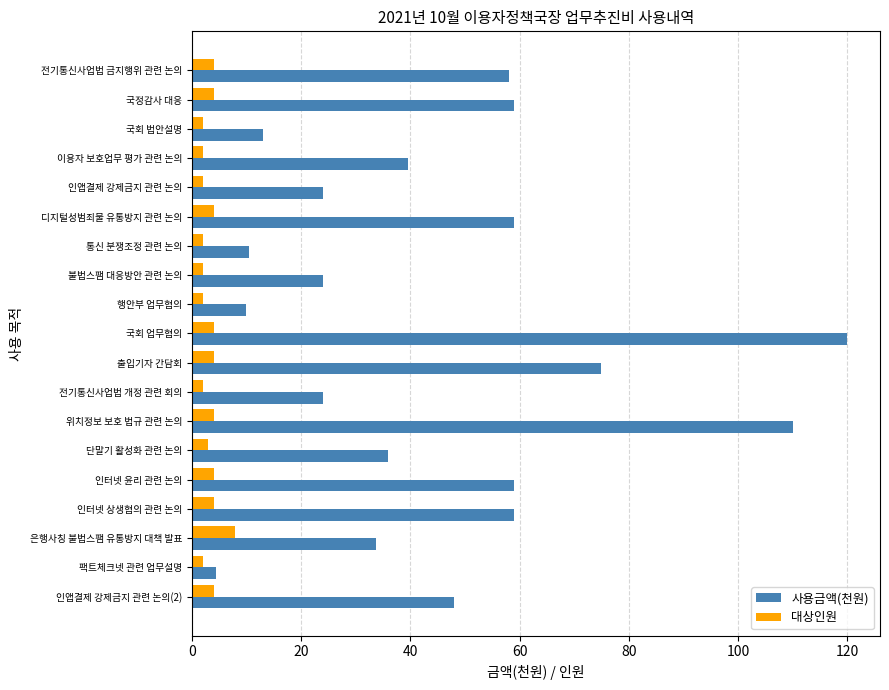

What is the maximum value shown in the chart?

120.0